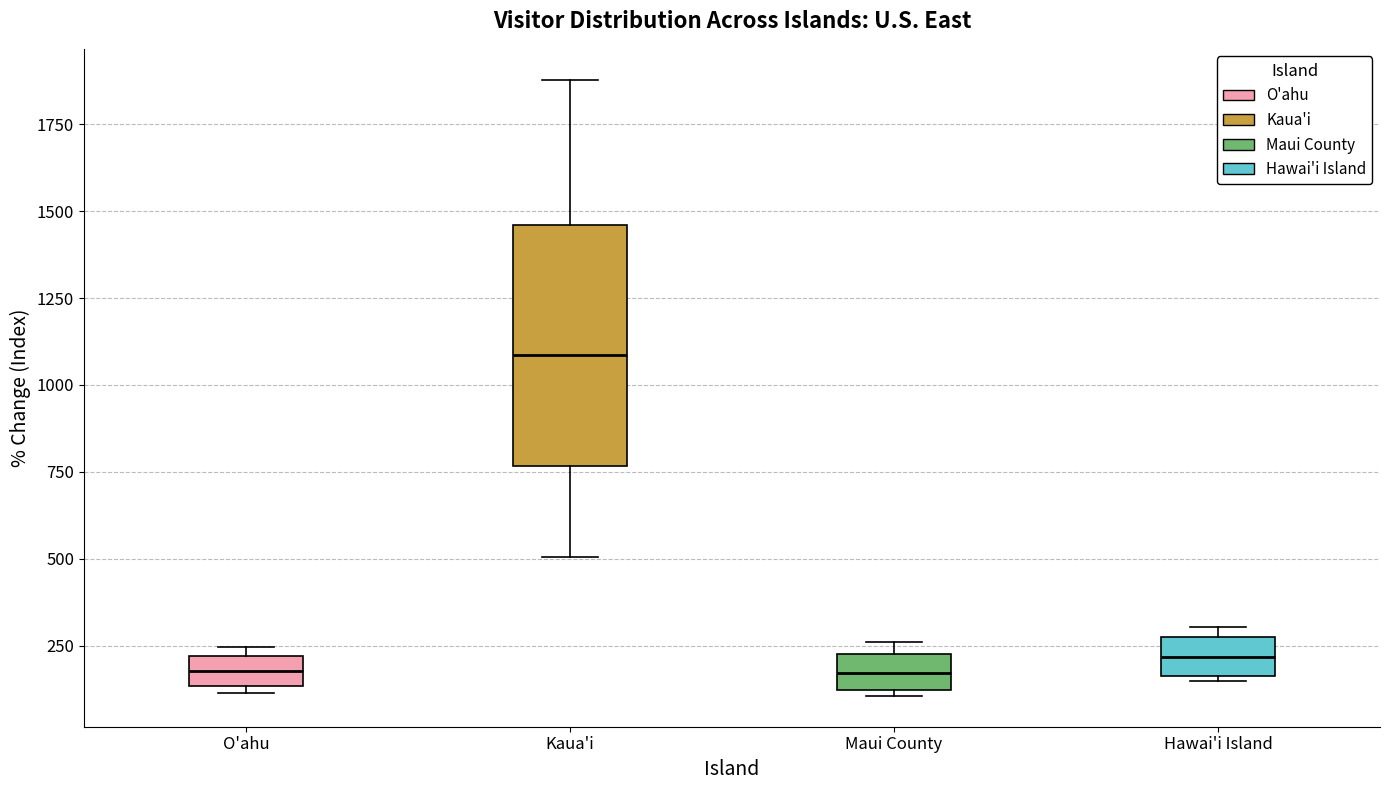

Which box's median line is the highest?

Kaua'i